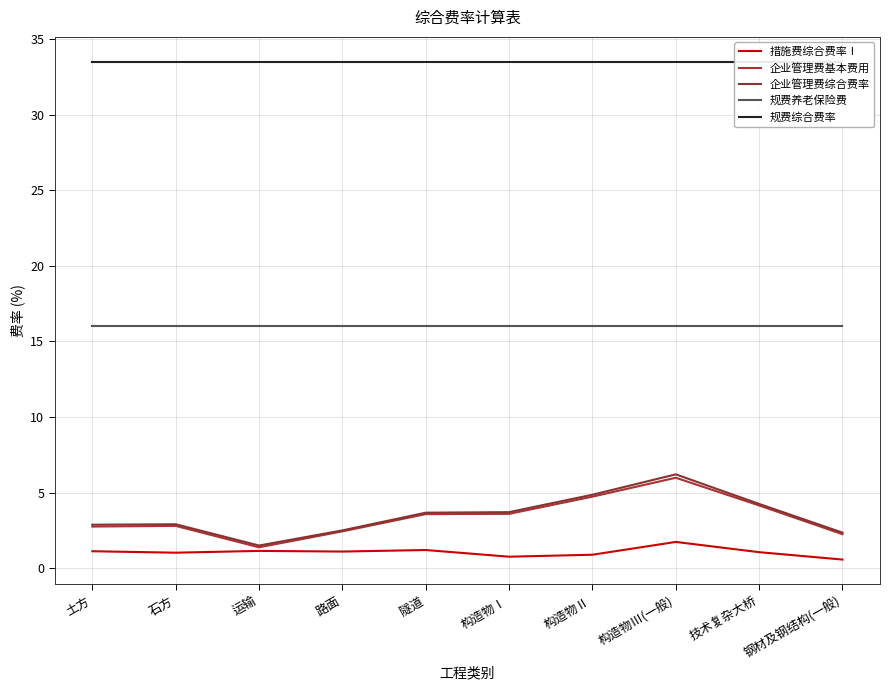

List the series in order of their peak value, highest first.

规费综合费率, 规费养老保险费, 企业管理费综合费率, 企业管理费基本费用, 措施费综合费率Ⅰ